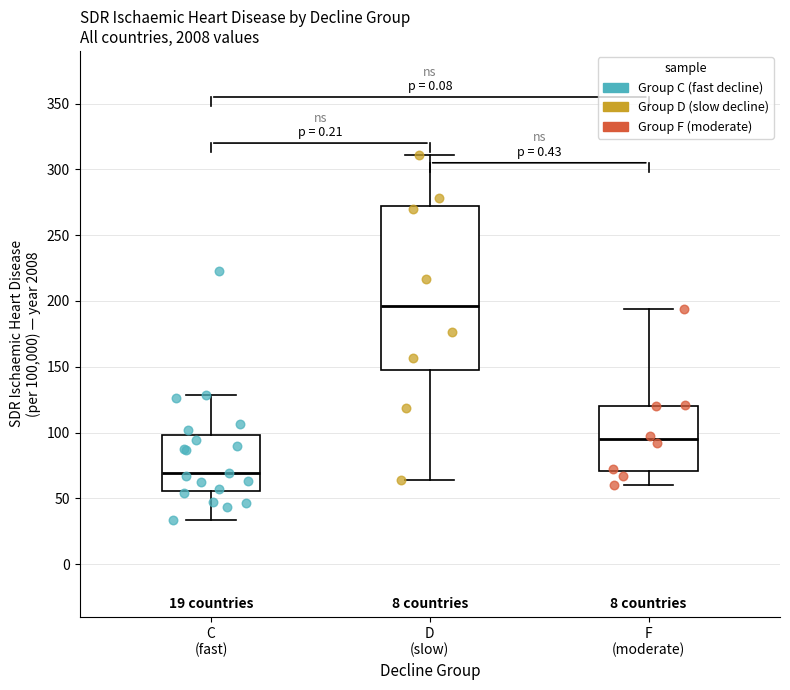

Where does the lower whisker of the box for D (slow) end on the y-axis? The values are not printed on the chart, so give them approximately, as read against the axis.

65